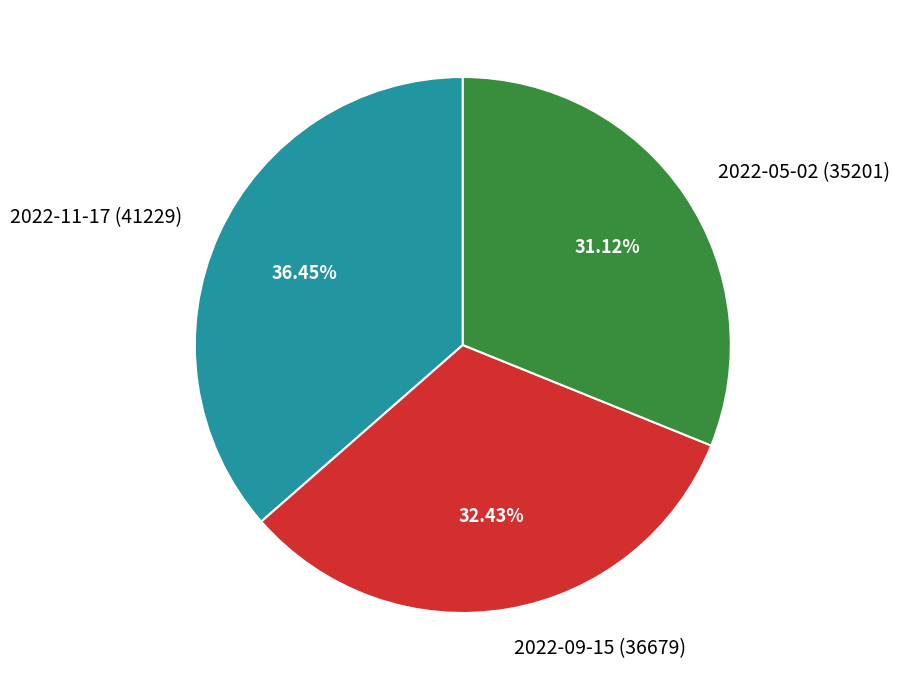

Which slice is the largest?

2022-11-17 (41229)